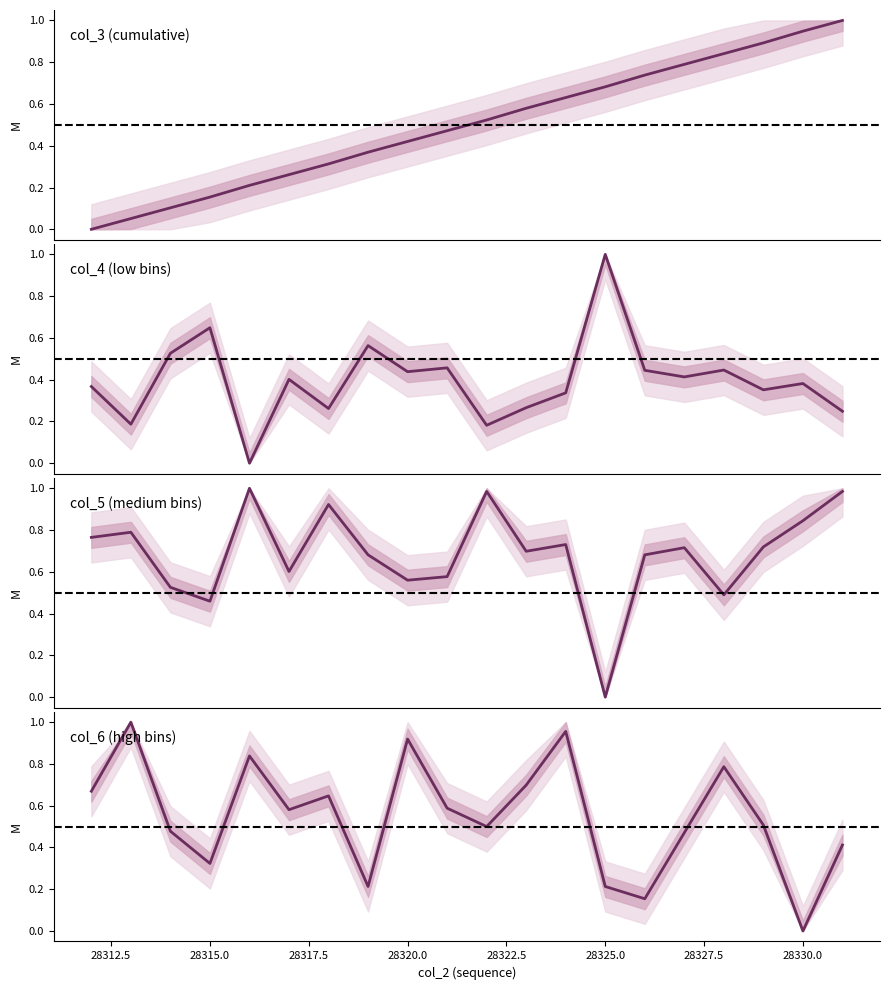

How many interior local valleys does the col_5 series have?

6